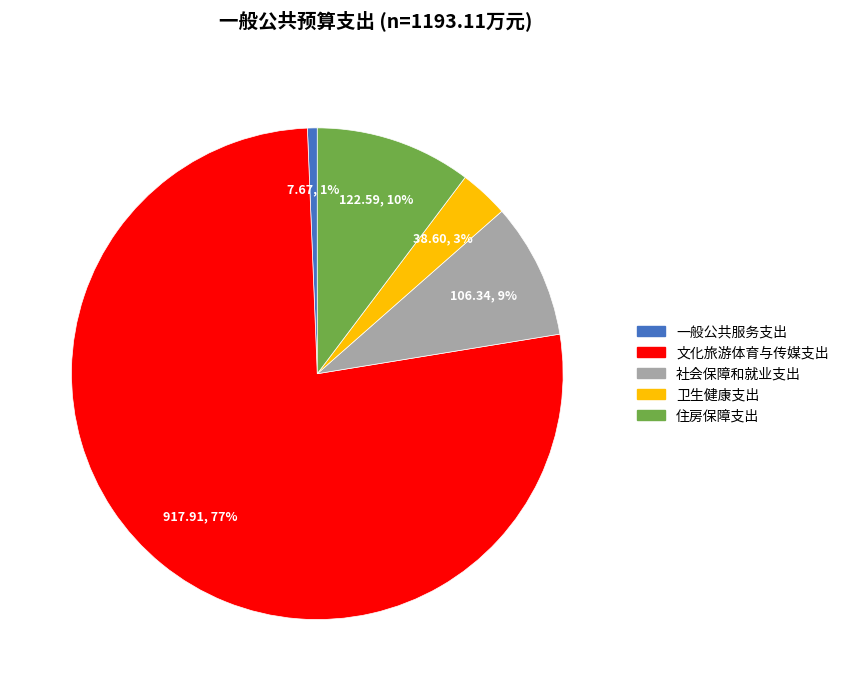

To the nearest percent, what percentage of the pie is 一般公共服务支出?

1%